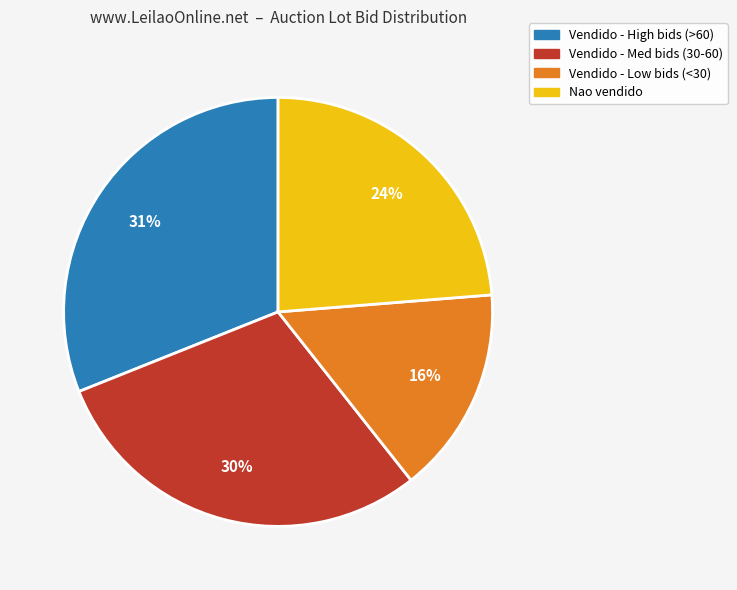

To the nearest percent, what is the difference between the largest and smallest slice percentages?

15%